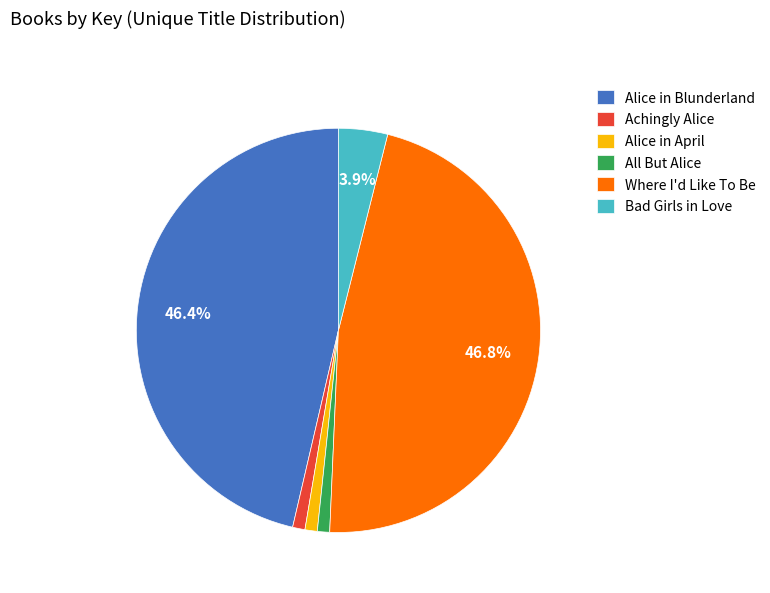

How many segments does this pie chart have?

6